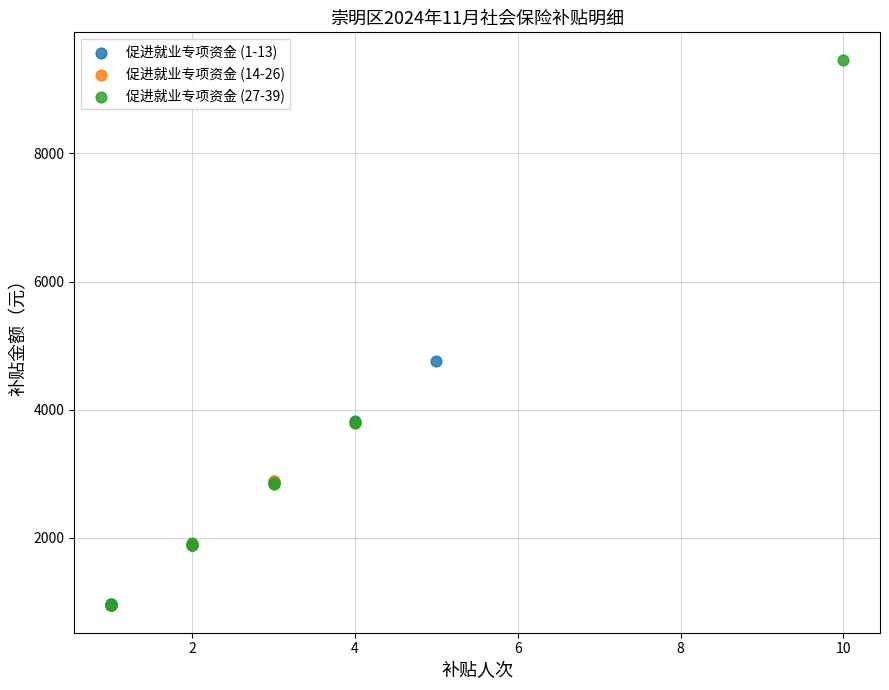

Which series contains the highest Y value?

促进就业专项资金 (27-39)